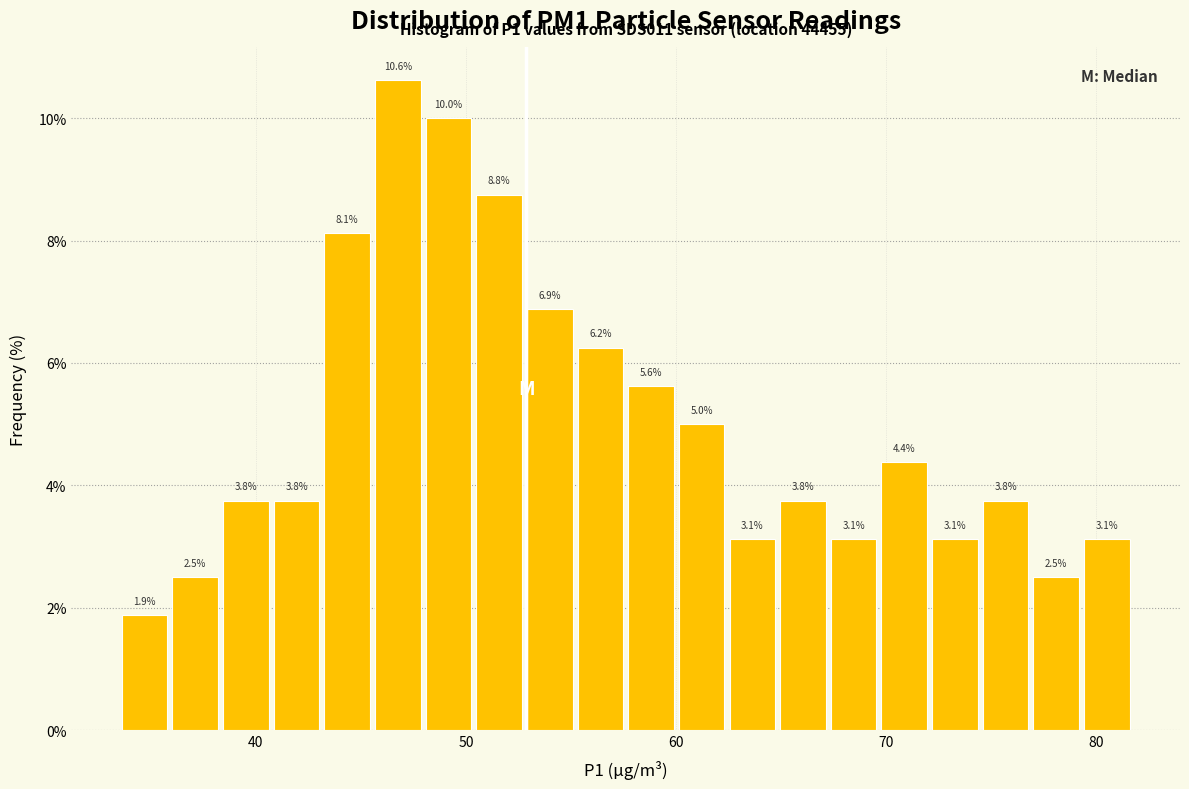

Around what value on the x-axis is the tallest bar? Give the approximate position of its centre, as read against the axis.

47